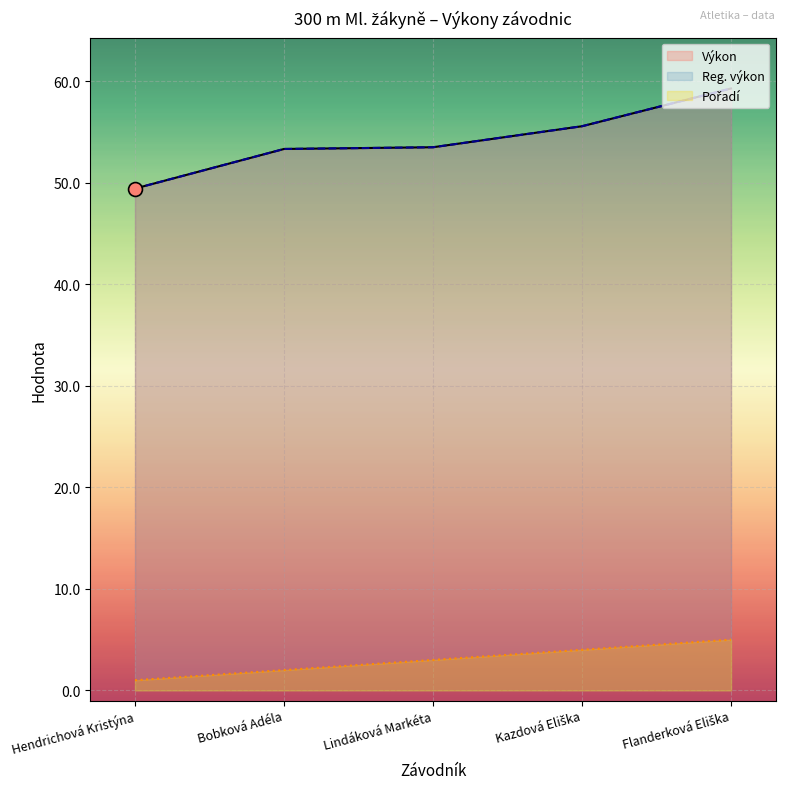

At Lindáková Markéta, list the series in order from largest to smallest.

Výkon, Reg. výkon, Pořadí